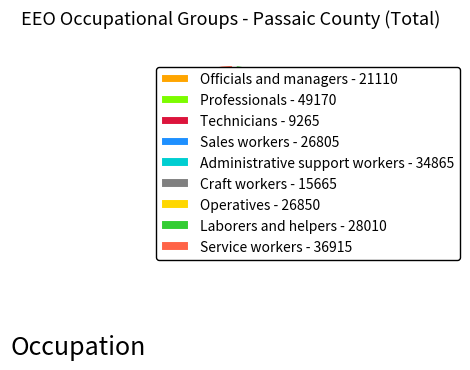

What percentage do Professionals and Officials and managers together represent?

28.3%